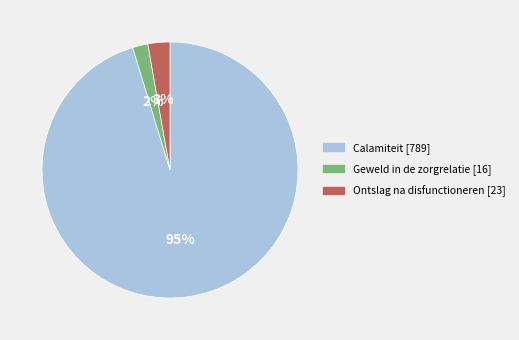

How many slices are in this pie chart?

3